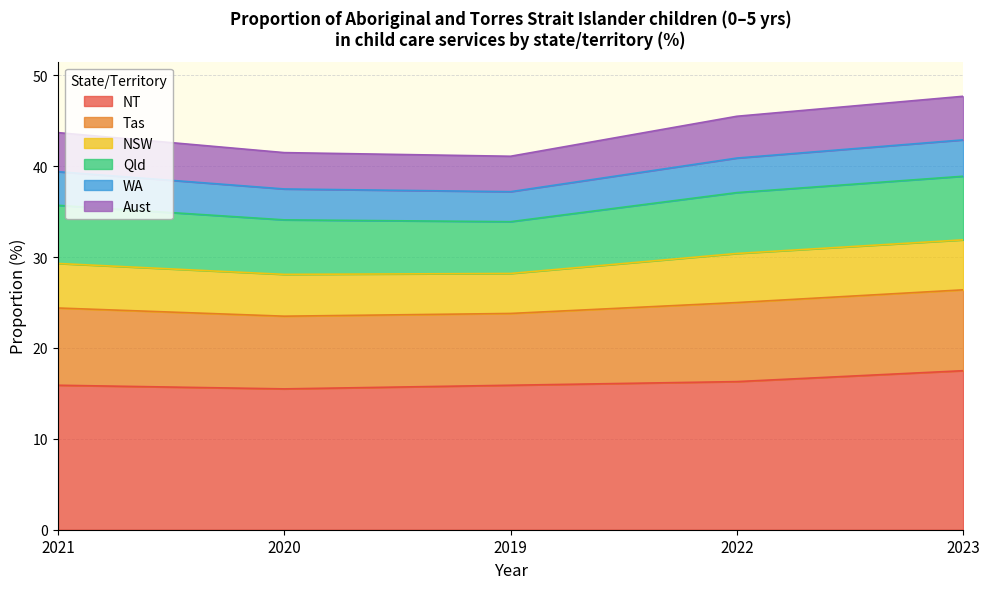

What is the label of the 5th point from the left?

2023